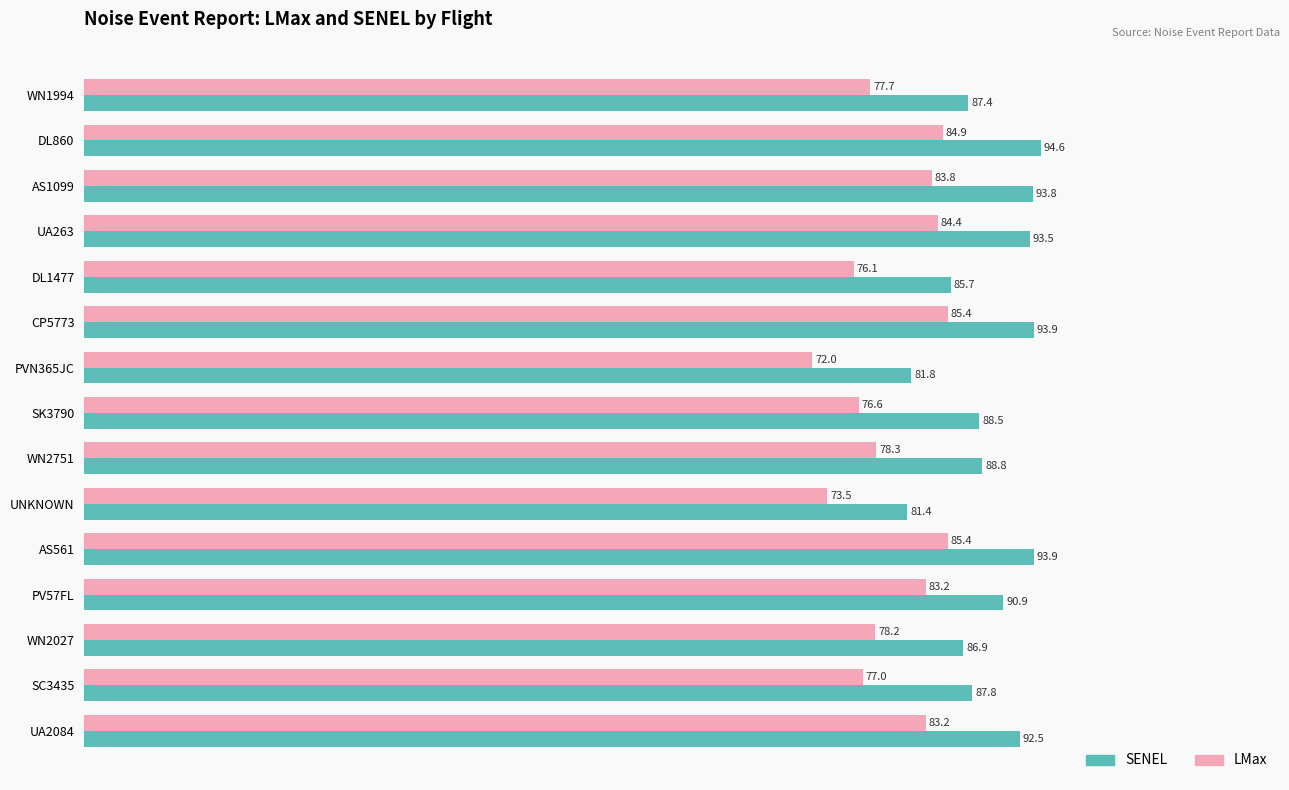

What value does the SENEL series have at AS1099?

93.8